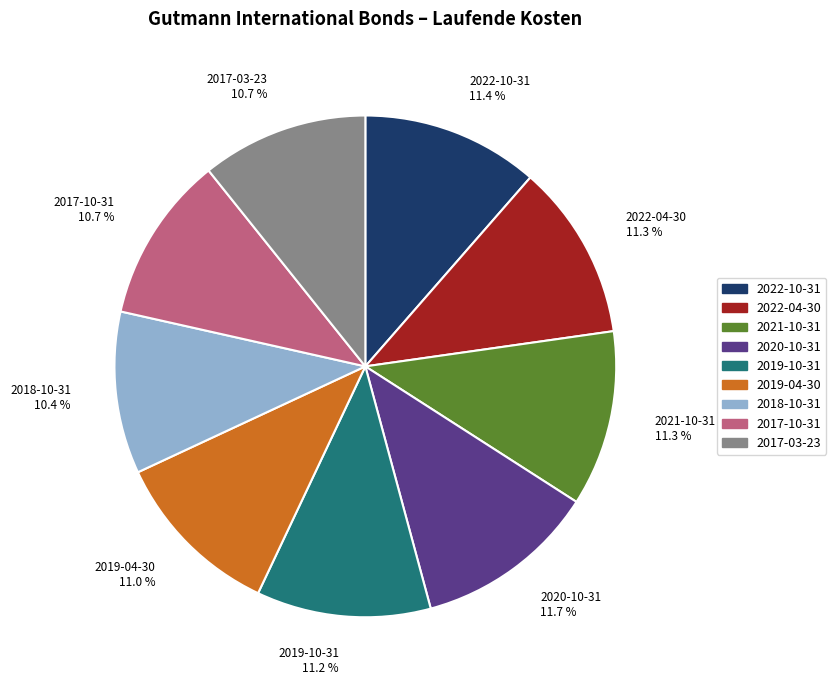

Is 2021-10-31 the majority of the pie?

No